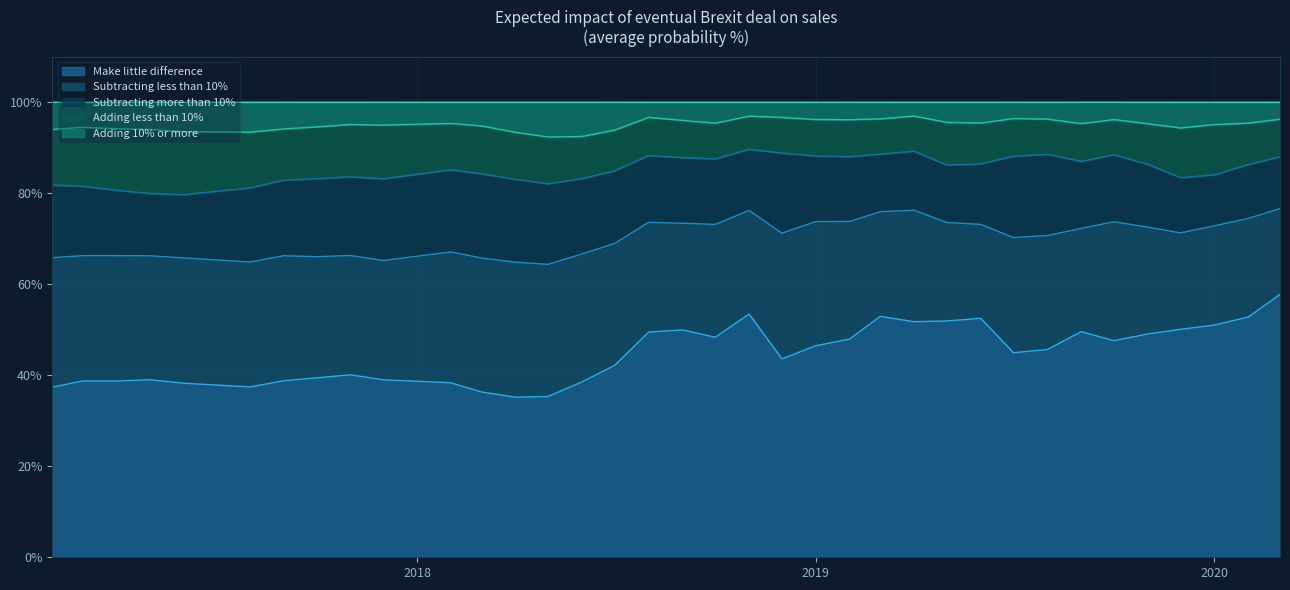

How many categories are shown in the chart?

38